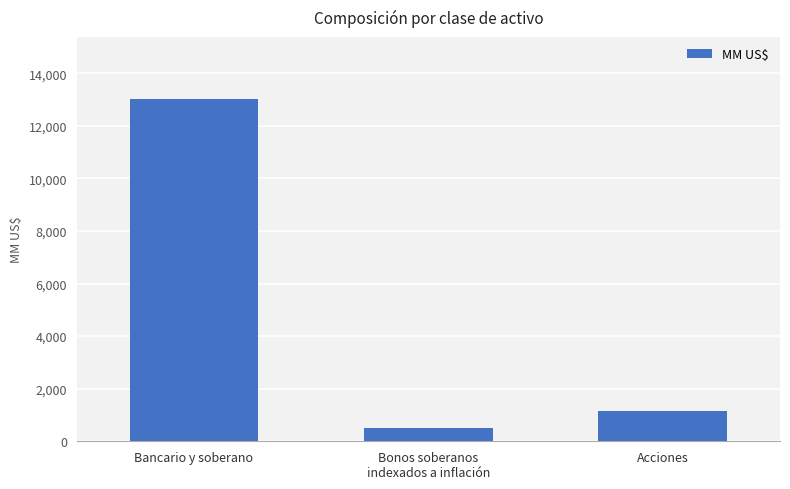

Reading left to right, what are all the values shown in this chart?

13034.0	512.3	1142.5